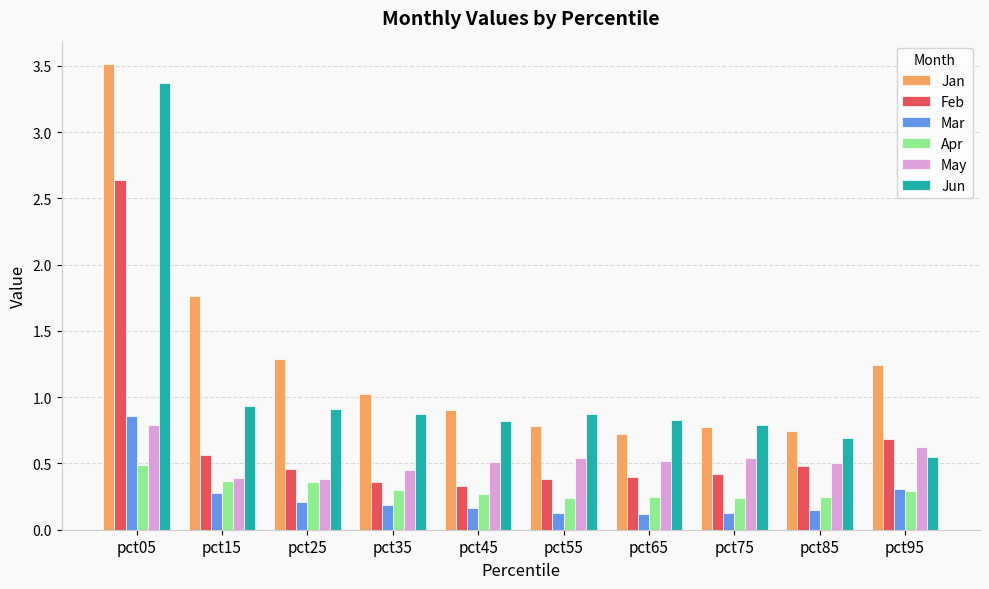

Which category has the highest value in the Feb series?

pct05